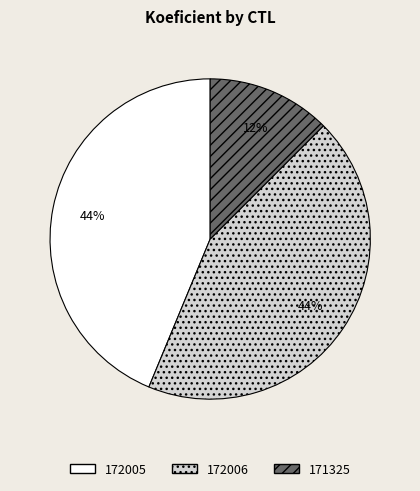

Combined, do 172006 and 172005 account for over 50%?

Yes